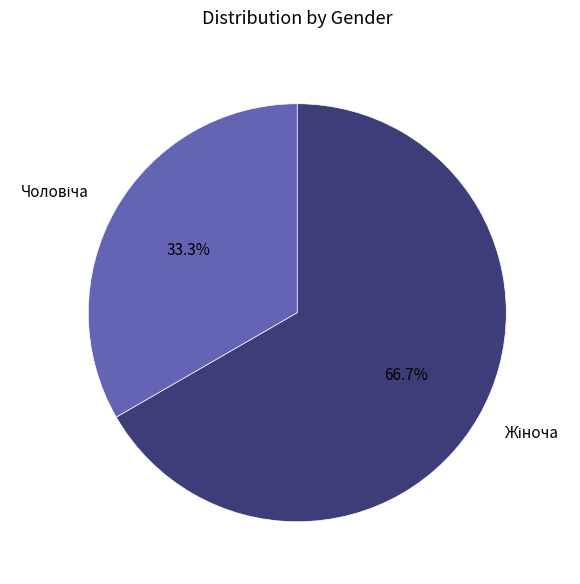

Is there a majority slice in this chart?

Yes